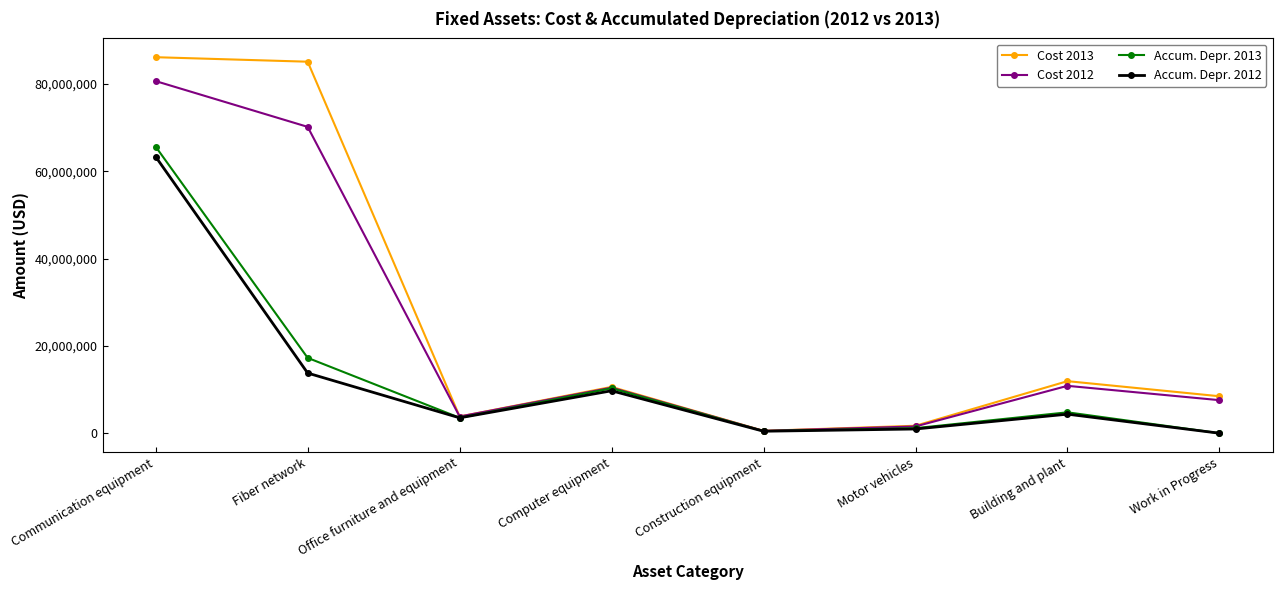

Between Building and plant and Work in Progress, which series saw the biggest shift?

Accum. Depr. 2013